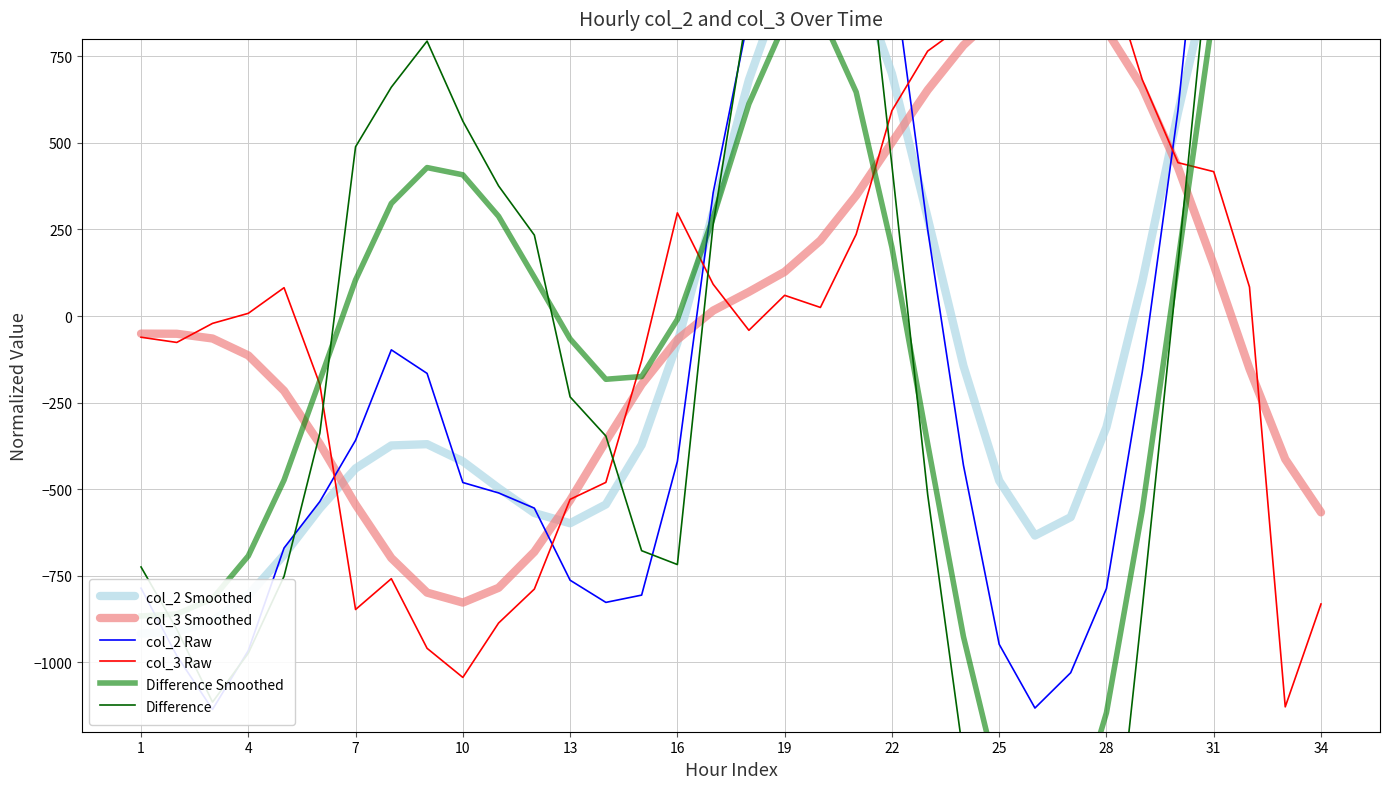

Rank the series by their maximum value, from highest to lowest.

Difference, col_2 Raw, Difference Smoothed, col_2 Smoothed, col_3 Raw, col_3 Smoothed